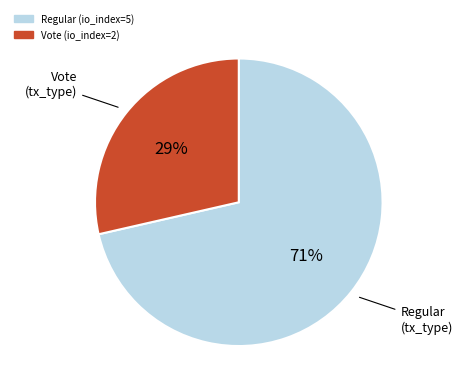

Does any single category account for the majority?

Yes